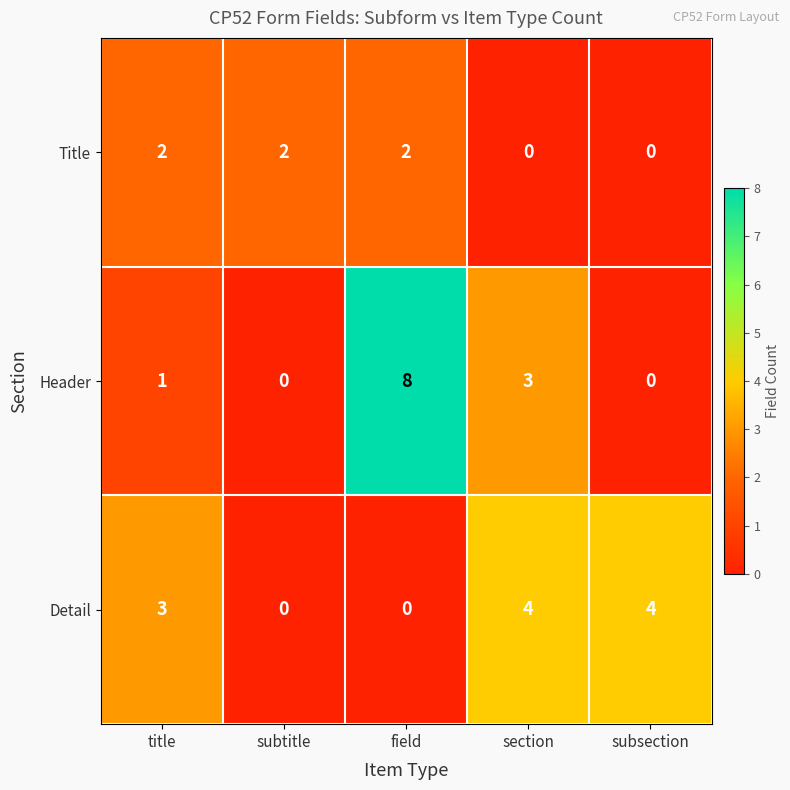

Which series has the widest spread of values?

Header